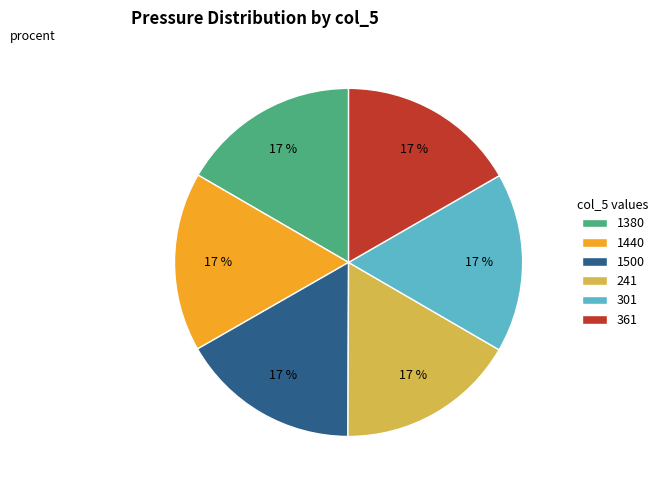

Count the number of slices in the pie.

6